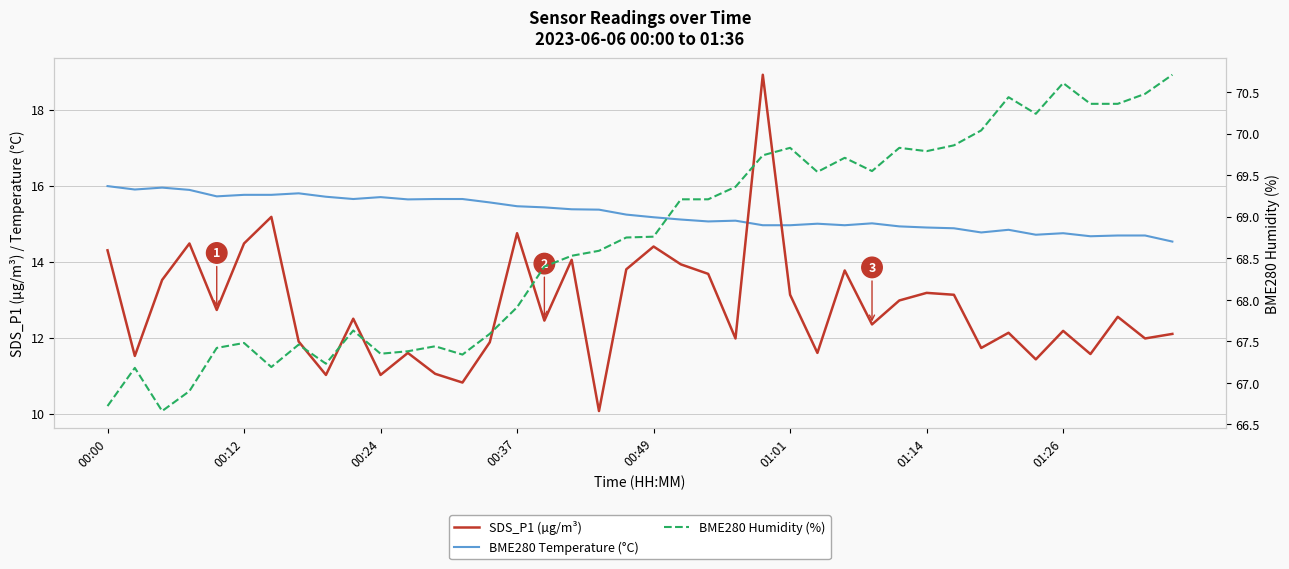

How many series are shown in this chart?

3